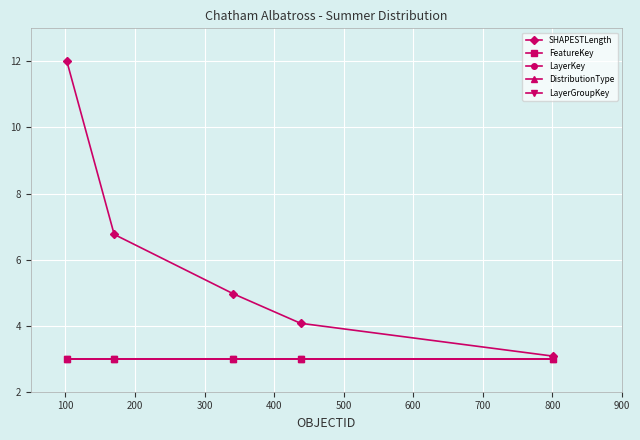

Reading right to left, extract all data points from this chart.

SHAPESTLength: 3.1	4.1	5.0	6.8	12.0
FeatureKey: 3.0	3.0	3.0	3.0	3.0
LayerKey: 3.0	3.0	3.0	3.0	3.0
DistributionType: 3.0	3.0	3.0	3.0	3.0
LayerGroupKey: 3.0	3.0	3.0	3.0	3.0